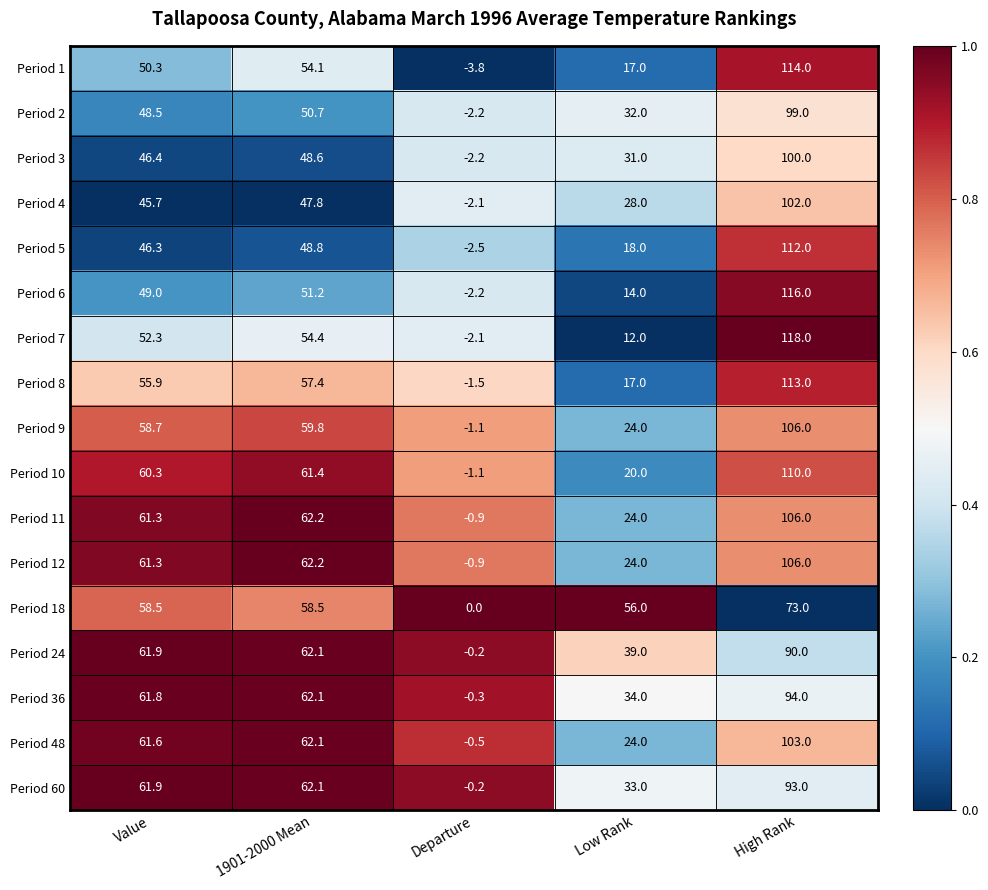

What is the difference between the highest and lowest values at High Rank?

45.0